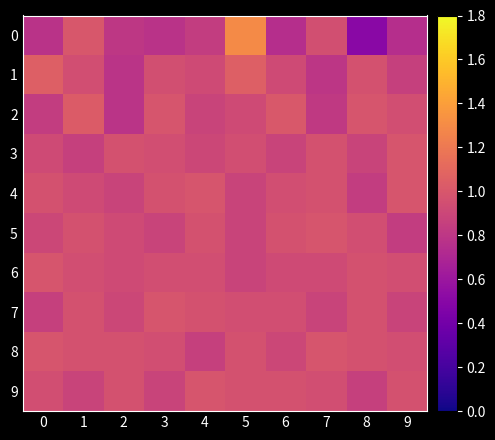

Rank the series at 5 from highest to lowest value.

0, 1, 8, 9, 7, 3, 2, 6, 4, 5